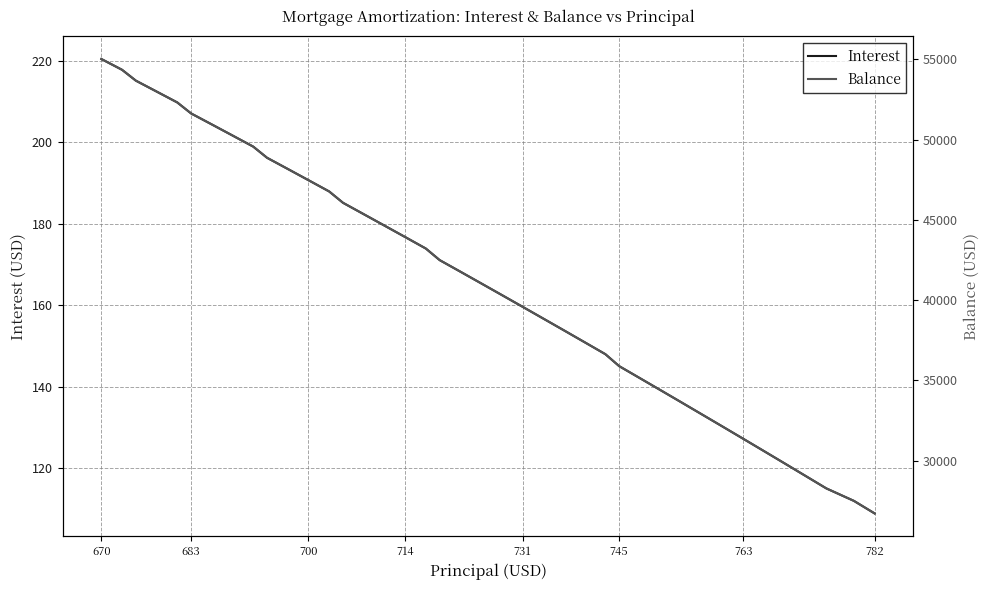

What is the difference between the second highest and second lowest values in the Interest series?

105.9